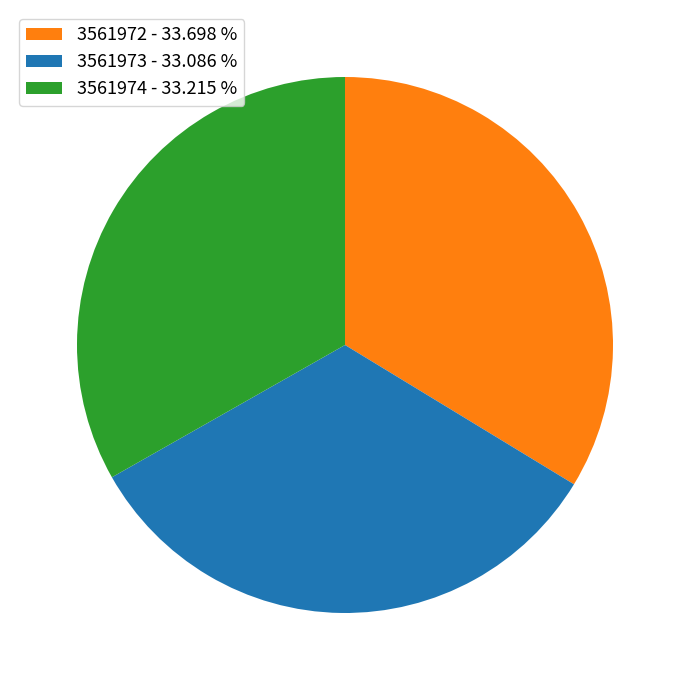

Combined, do 3561974 - 33.215 % and 3561973 - 33.086 % account for over 50%?

Yes